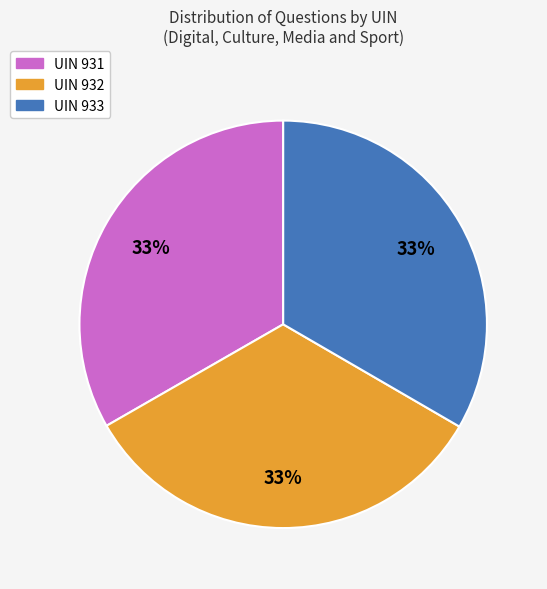

Is the sum of UIN 931 and UIN 932 greater than half?

Yes